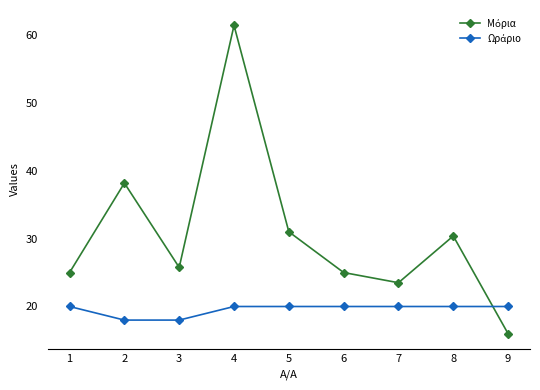

What is the smallest value displayed?

16.0